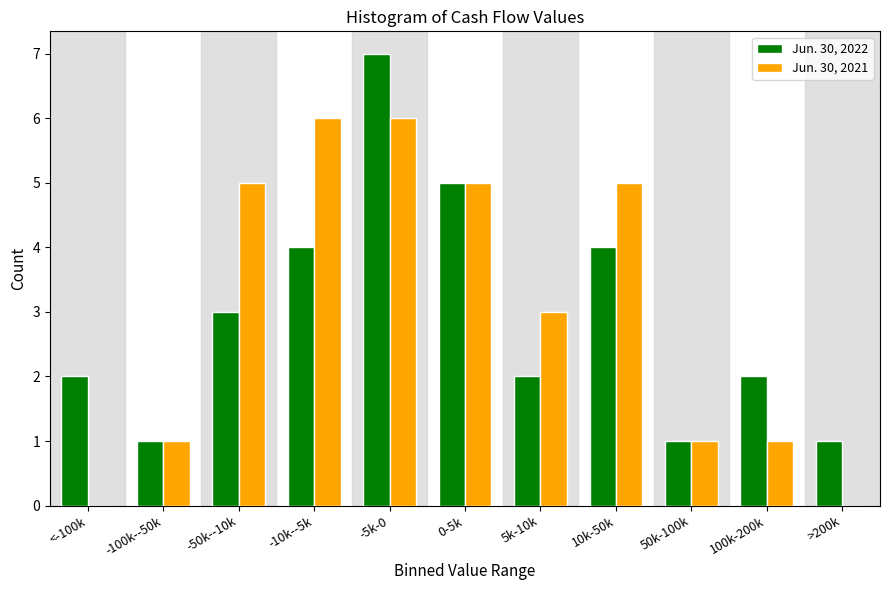

Reading right to left, transcribe all the data shown in this chart.

Jun. 30, 2022: >200k=1	100k-200k=2	50k-100k=1	10k-50k=4	5k-10k=2	0-5k=5	-5k-0=7	-10k--5k=4	-50k--10k=3	-100k--50k=1	<-100k=2
Jun. 30, 2021: >200k=0	100k-200k=1	50k-100k=1	10k-50k=5	5k-10k=3	0-5k=5	-5k-0=6	-10k--5k=6	-50k--10k=5	-100k--50k=1	<-100k=0